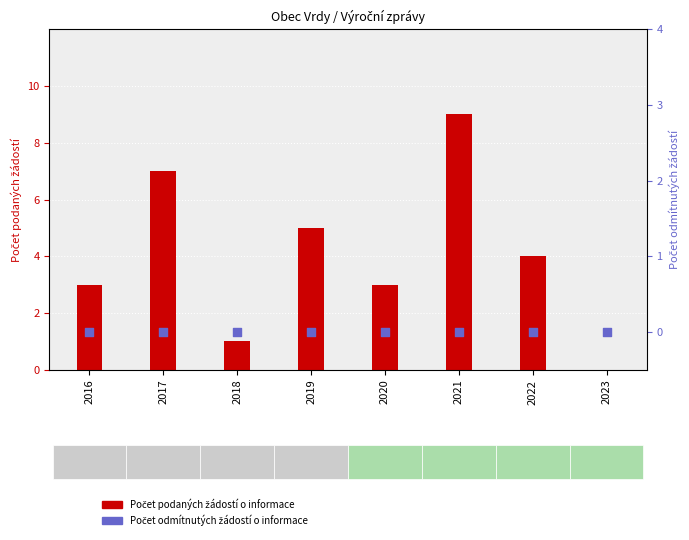

At which category is the sum across all series the highest?

2021